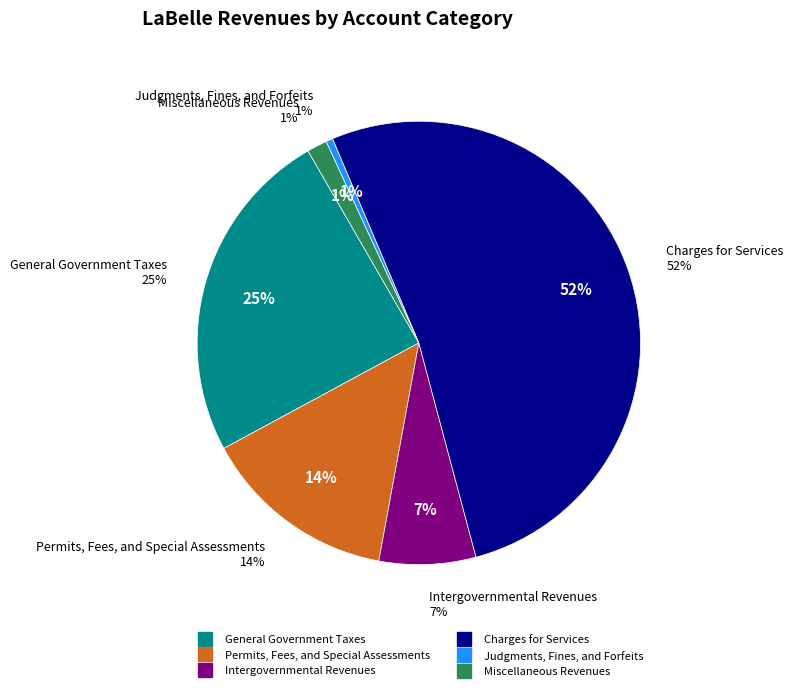

How many segments does this pie chart have?

6